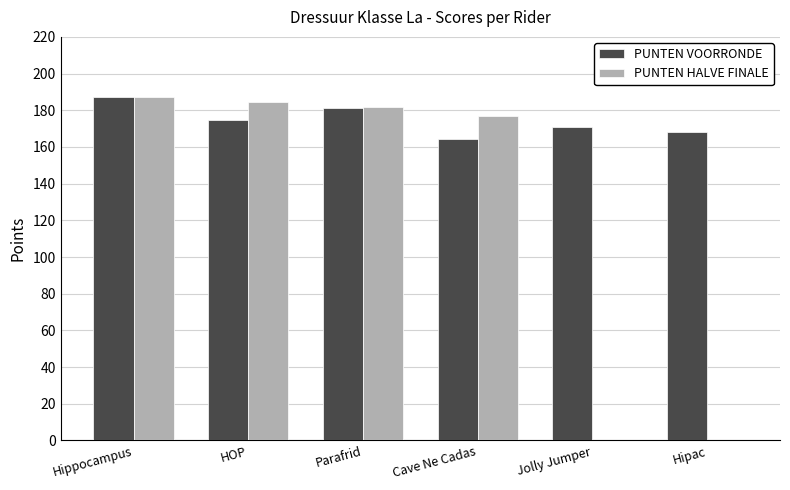

What is the total value across all series at HOP?

359.0